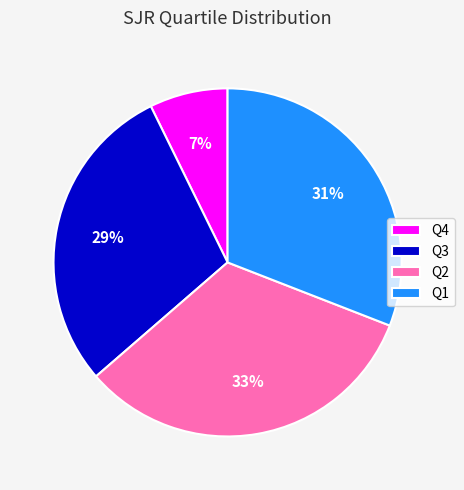

To the nearest percent, what is the average slice percentage?

25%